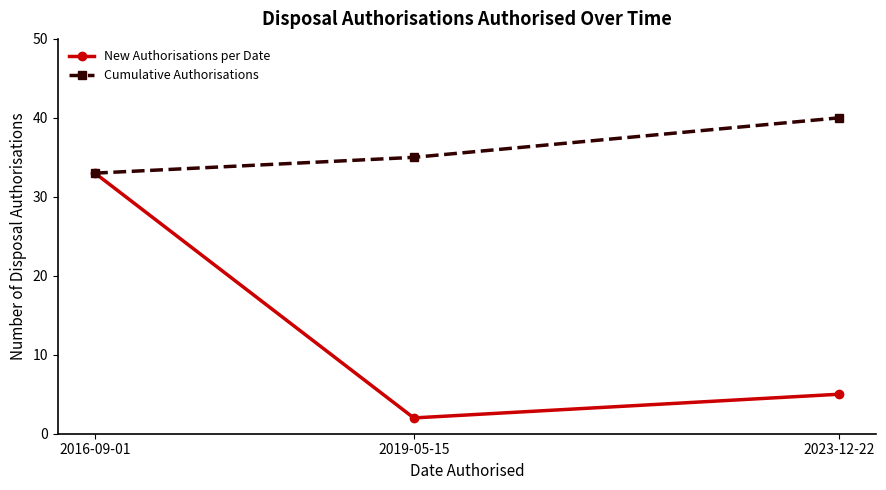

How many categories are shown in the chart?

3